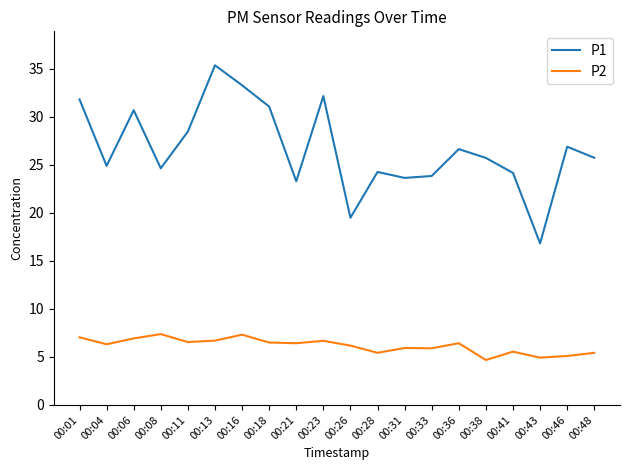

True or false: P2 and P1 intersect in this chart.

False